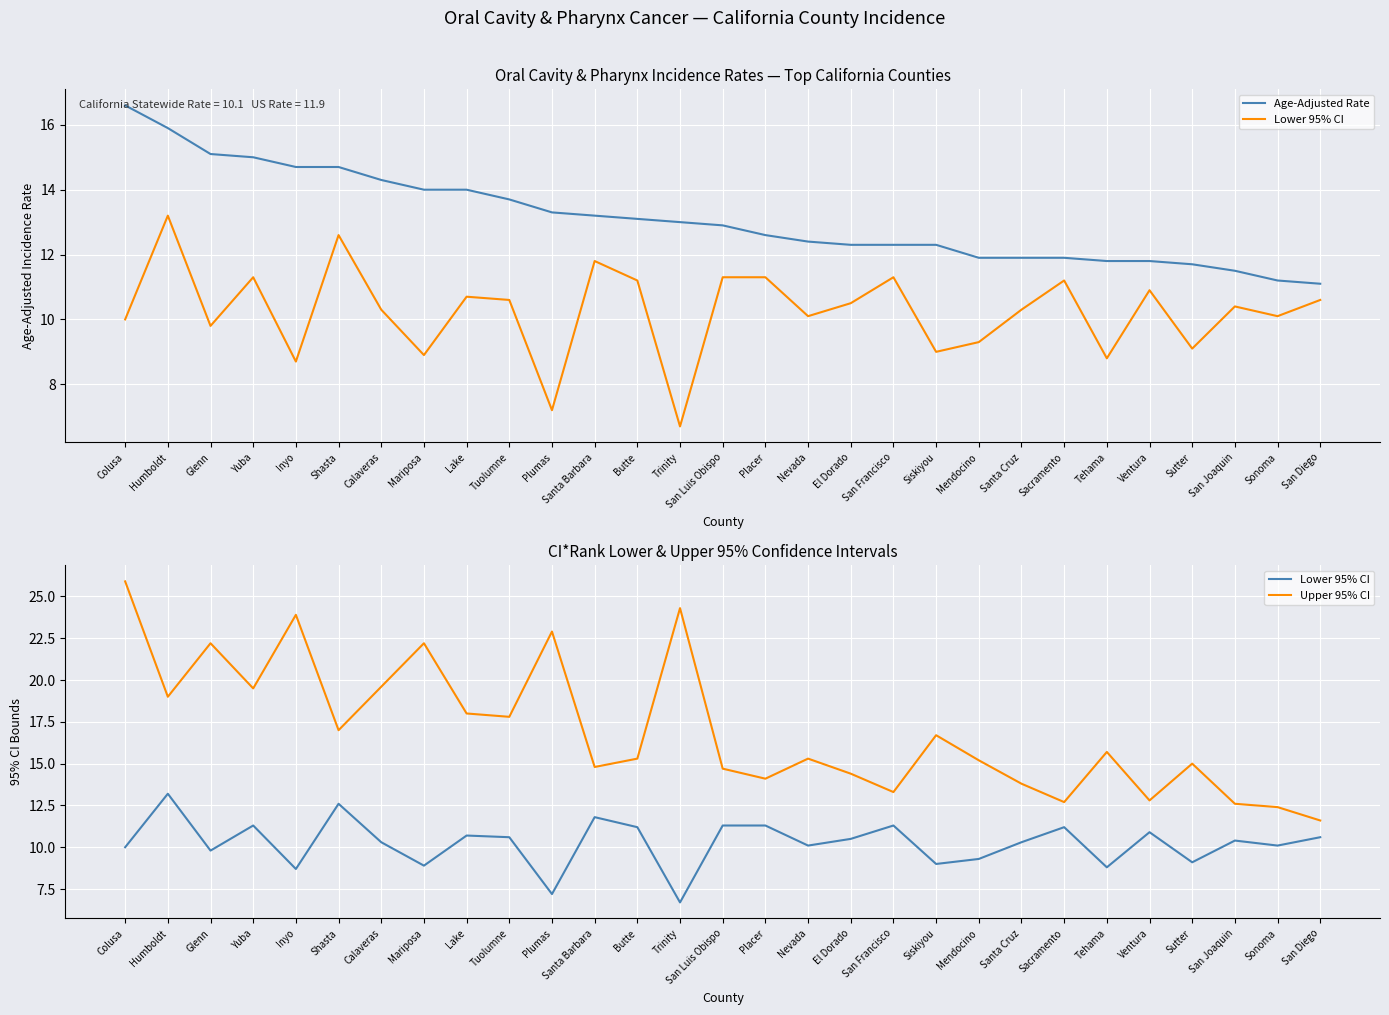

Reading left to right, list all the values displayed in this chart.

Age-Adjusted Rate: 16.6	15.9	15.1	15.0	14.7	14.7	14.3	14.0	14.0	13.7	13.3	13.2	13.1	13.0	12.9	12.6	12.4	12.3	12.3	12.3	11.9	11.9	11.9	11.8	11.8	11.7	11.5	11.2	11.1
Lower 95% CI: 10.0	13.2	9.8	11.3	8.7	12.6	10.3	8.9	10.7	10.6	7.2	11.8	11.2	6.7	11.3	11.3	10.1	10.5	11.3	9.0	9.3	10.3	11.2	8.8	10.9	9.1	10.4	10.1	10.6
Upper 95% CI: 25.9	19.0	22.2	19.5	23.9	17.0	19.6	22.2	18.0	17.8	22.9	14.8	15.3	24.3	14.7	14.1	15.3	14.4	13.3	16.7	15.2	13.8	12.7	15.7	12.8	15.0	12.6	12.4	11.6